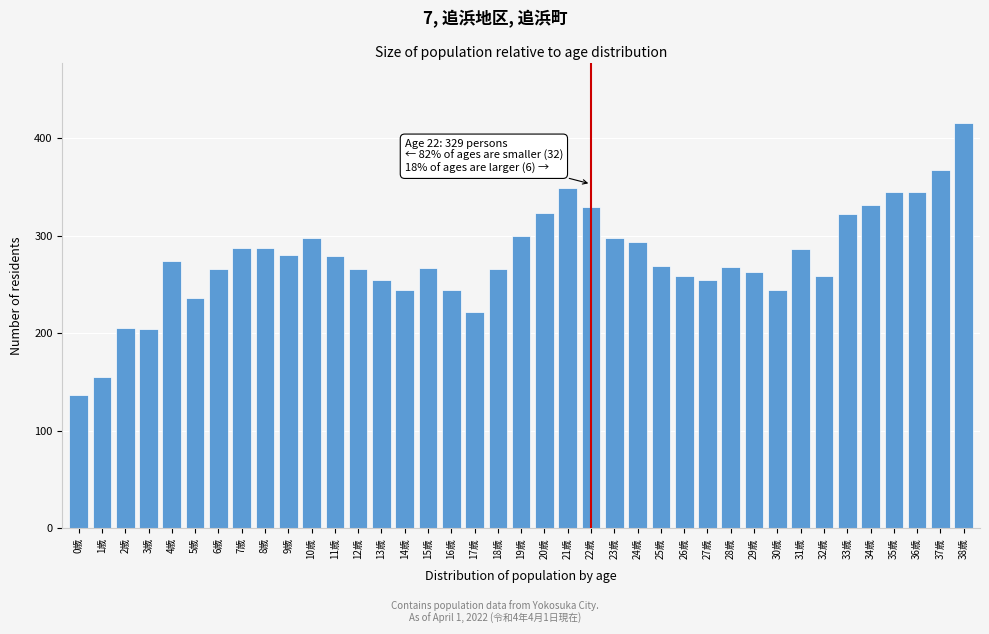

Is it true that the value at 18歳 is 161?

False